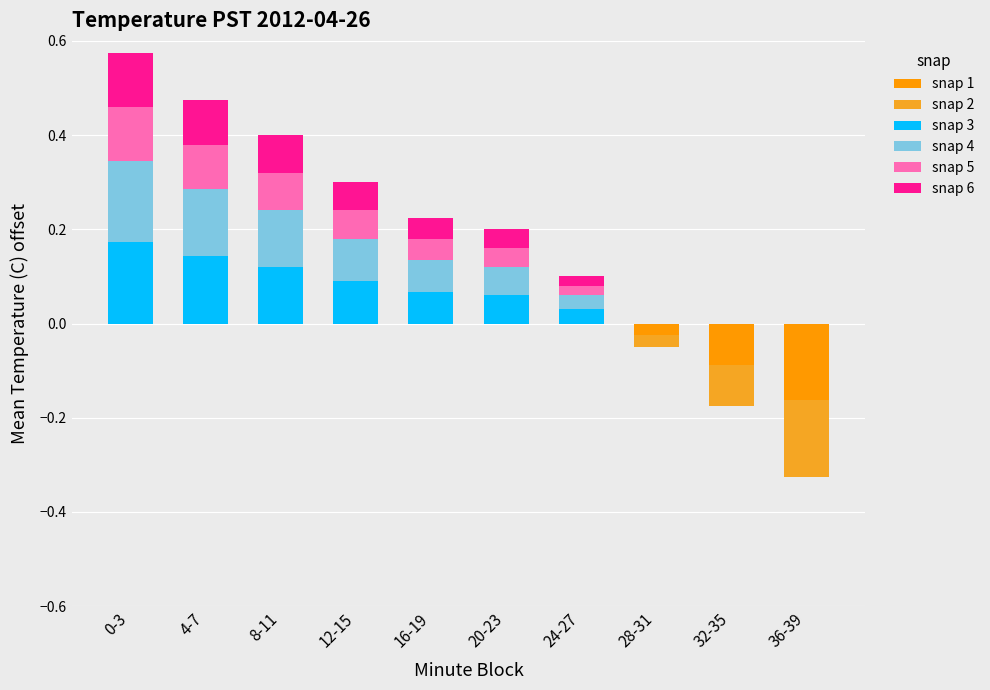

What is the sum of the snap 4 values at 24-27 and 12-15?

0.1